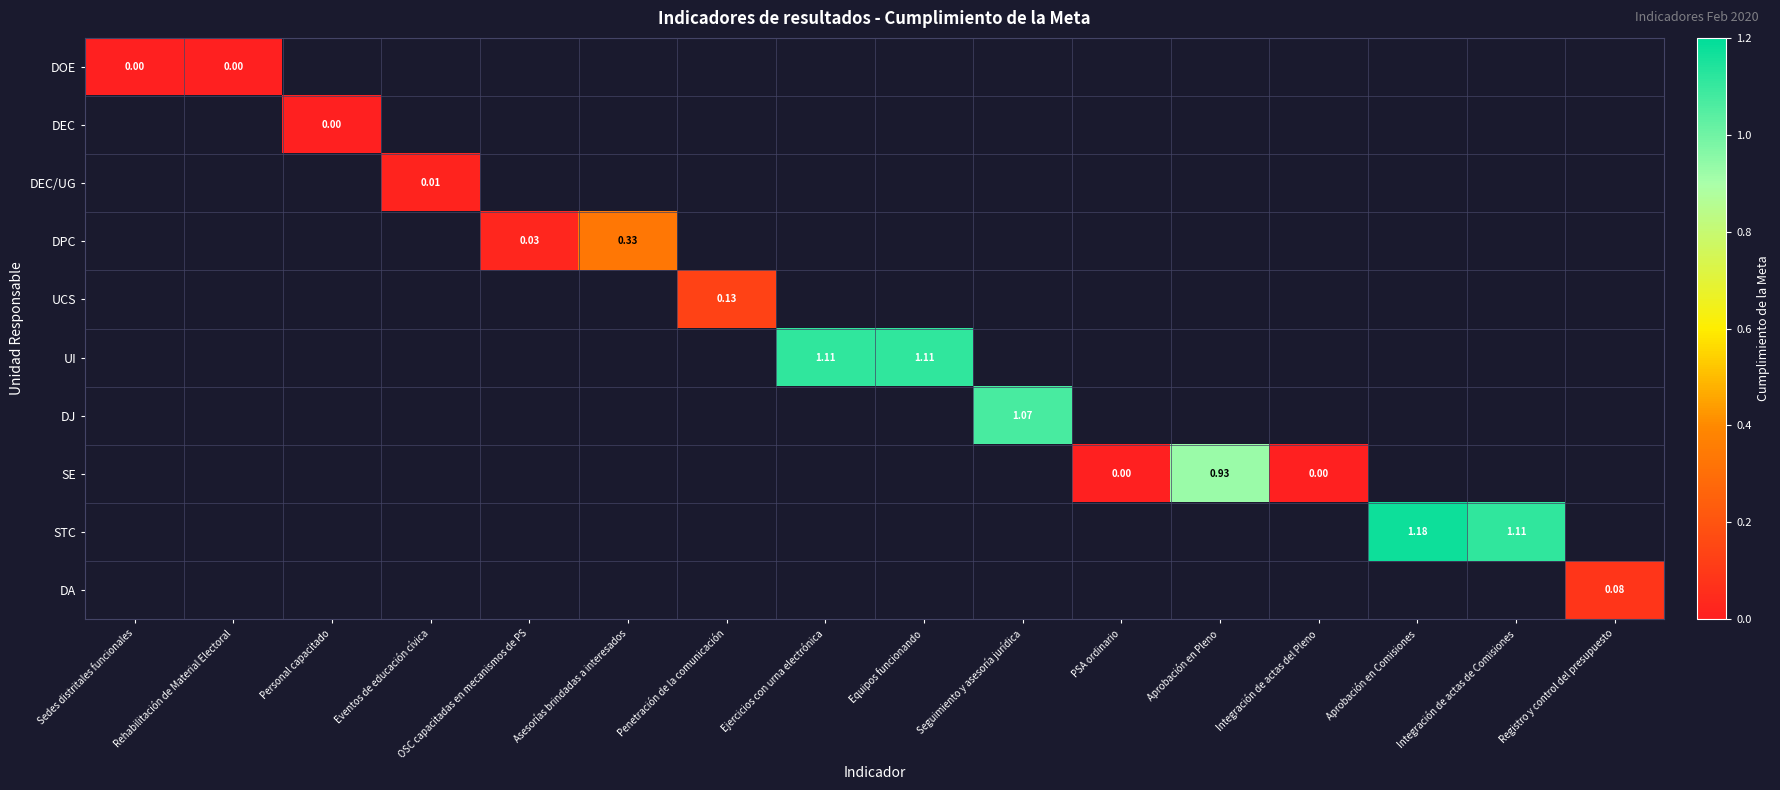

At Eventos de educación cívica, list the series in order from smallest to largest.

DOE, DEC, DEC/UG, DPC, UCS, UI, DJ, SE, STC, DA